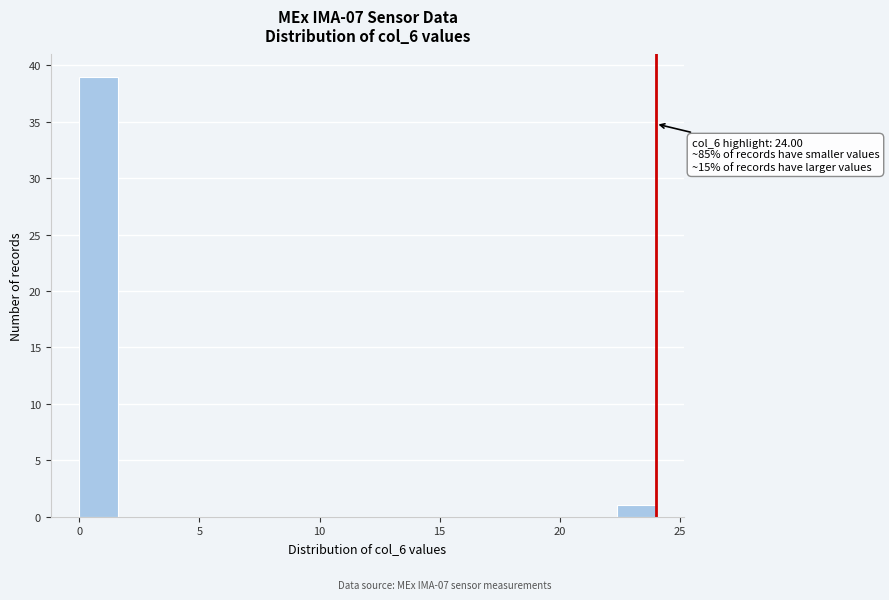

Around what value on the x-axis is the tallest bar? Give the approximate position of its centre, as read against the axis.

1.0